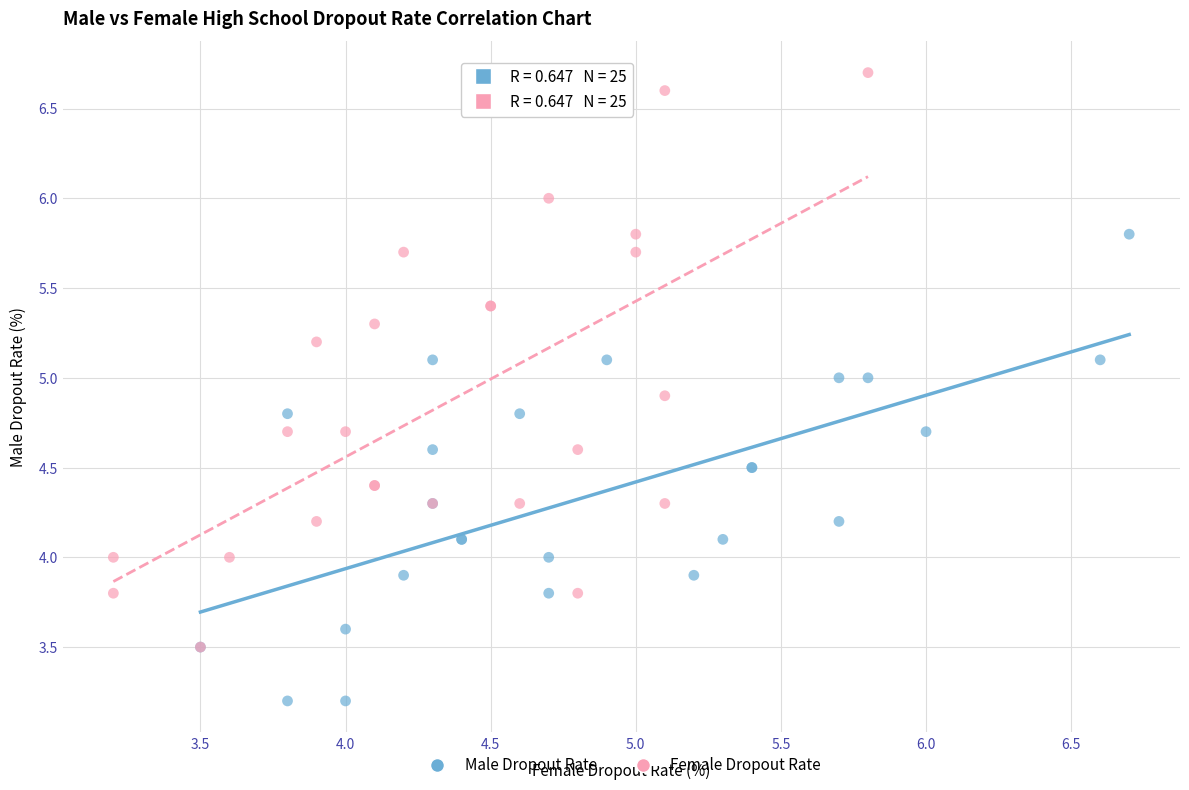

Which series has the widest spread of Y values?

Female Dropout Rate